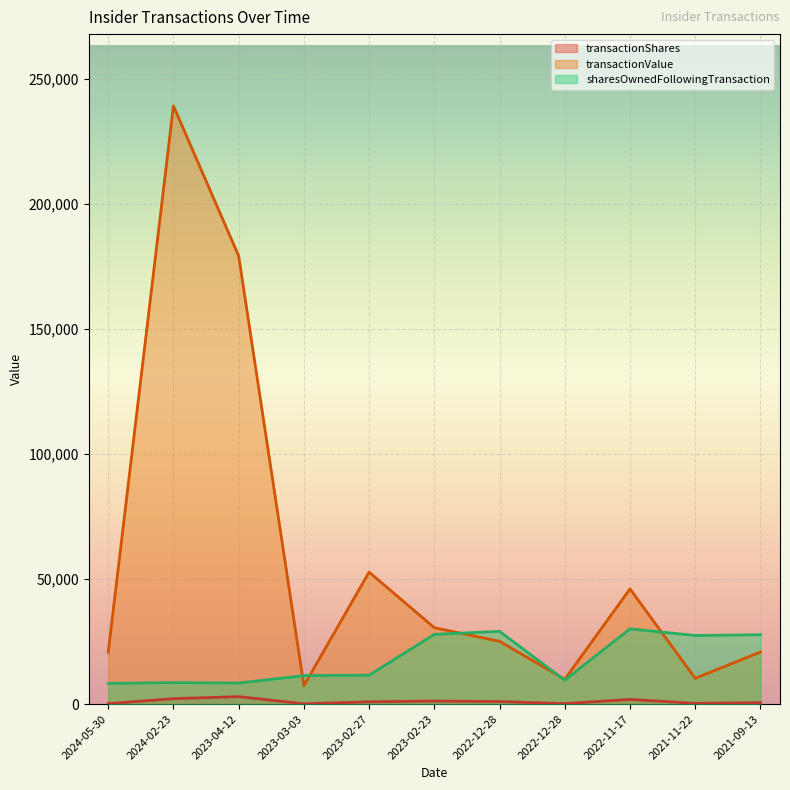

How many lines are shown in the chart?

3